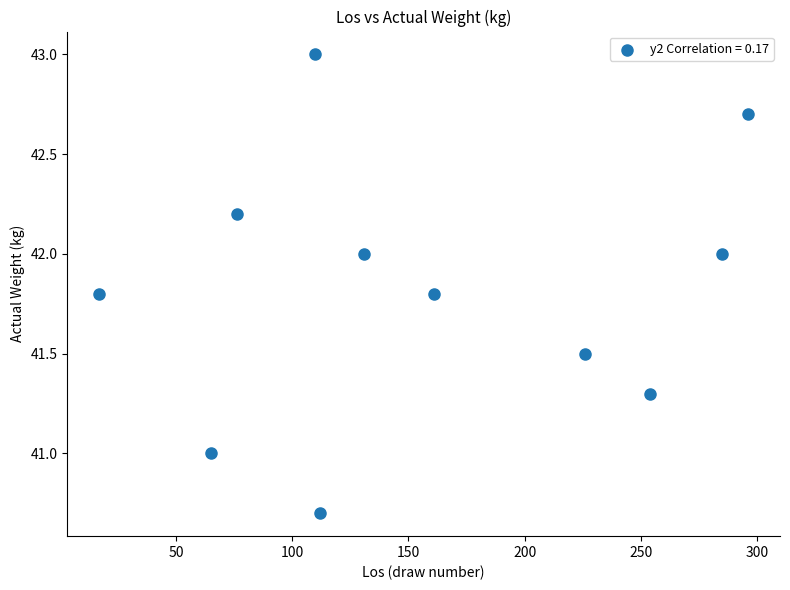

What is the range of Y values (max minus min)?

2.3